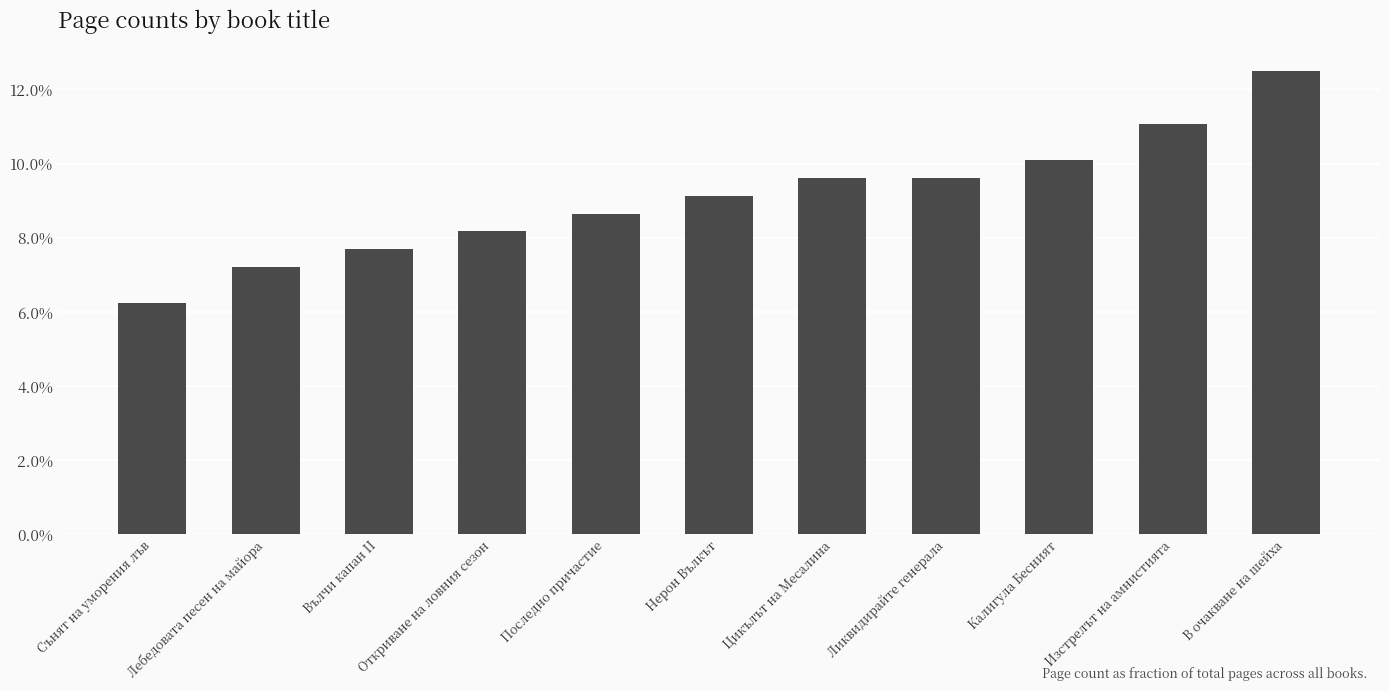

Reading left to right, transcribe all the data shown in this chart.

0.1	0.1	0.1	0.1	0.1	0.1	0.1	0.1	0.1	0.1	0.1